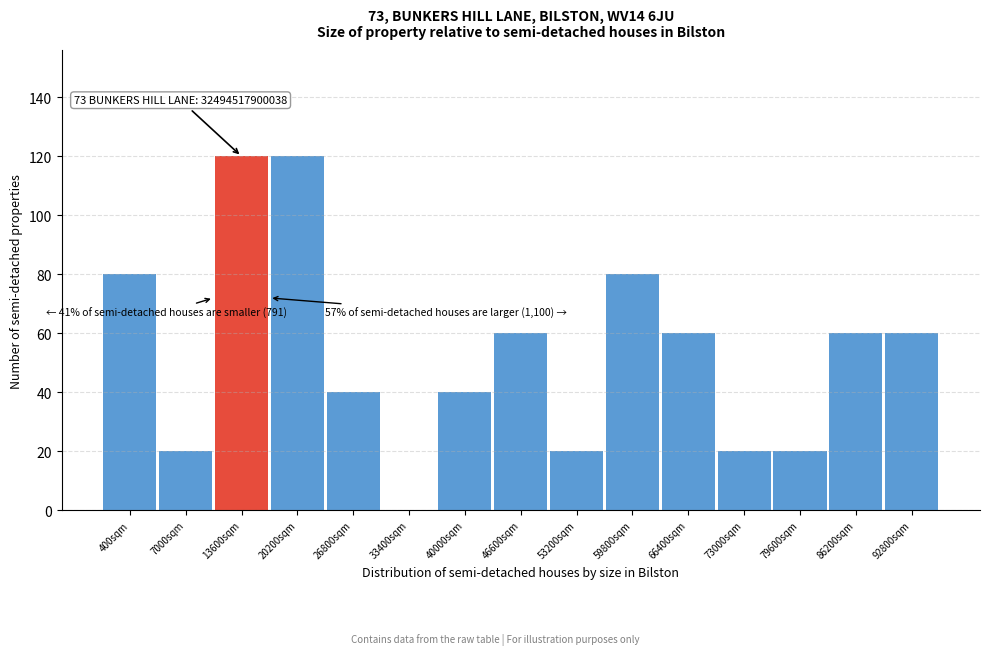

Reading left to right, transcribe all the data shown in this chart.

400sqm=80	7000sqm=20	13600sqm=120	20200sqm=120	26800sqm=40	33400sqm=0	40000sqm=40	46600sqm=60	53200sqm=20	59800sqm=80	66400sqm=60	73000sqm=20	79600sqm=20	86200sqm=60	92800sqm=60